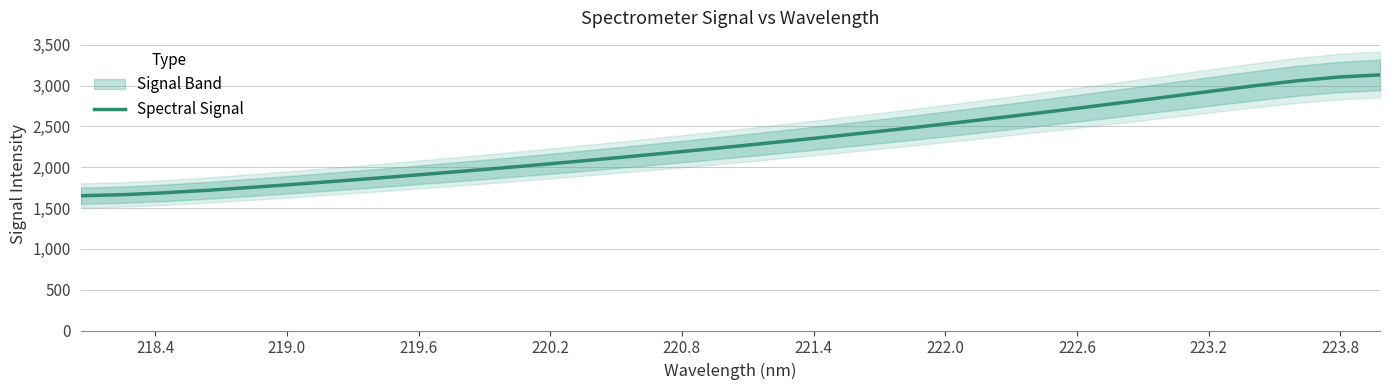

What is the difference between the maximum and minimum values?

1480.0